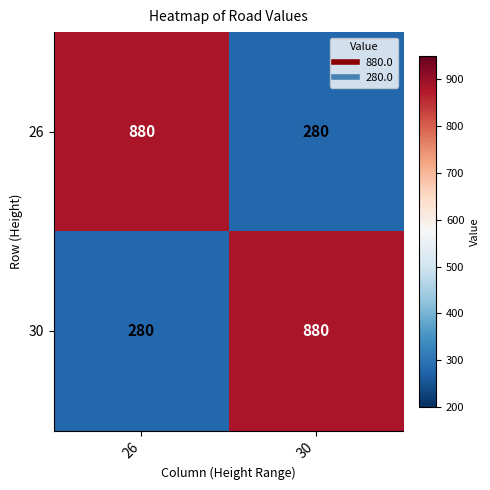

What is the total value across all series at 26?

1160